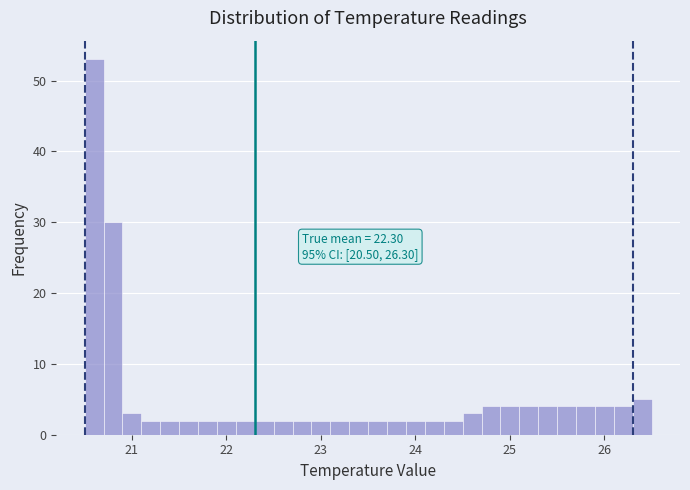

Around what value on the x-axis is the tallest bar? Give the approximate position of its centre, as read against the axis.

20.6